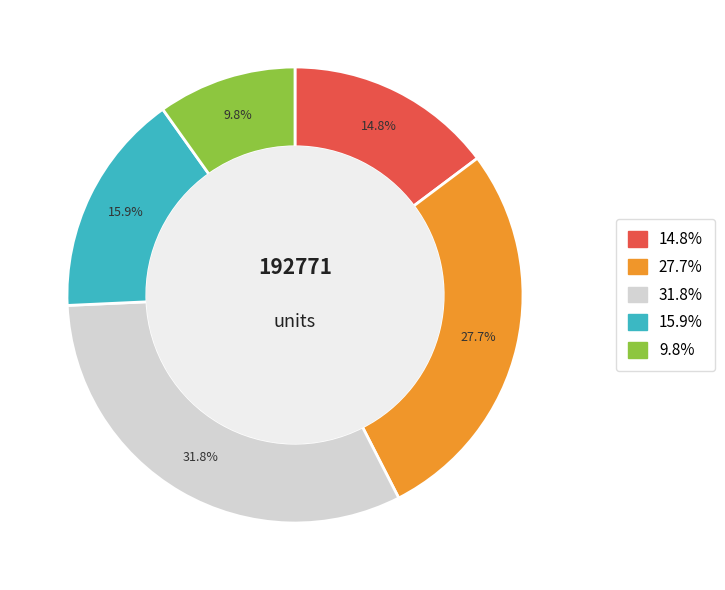

Is there a majority slice in this chart?

No